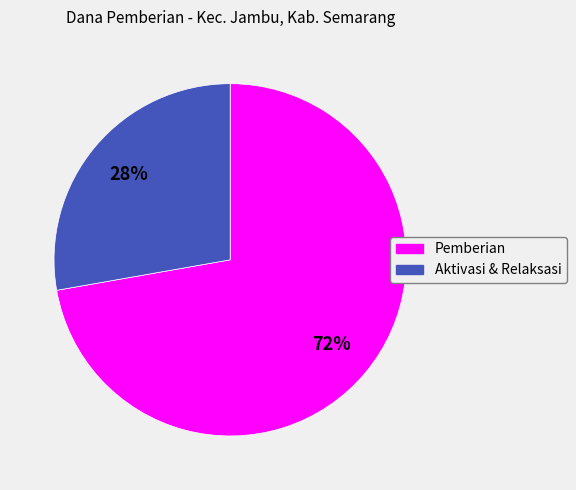

To the nearest percent, what is the difference between the largest and smallest slice percentages?

44%